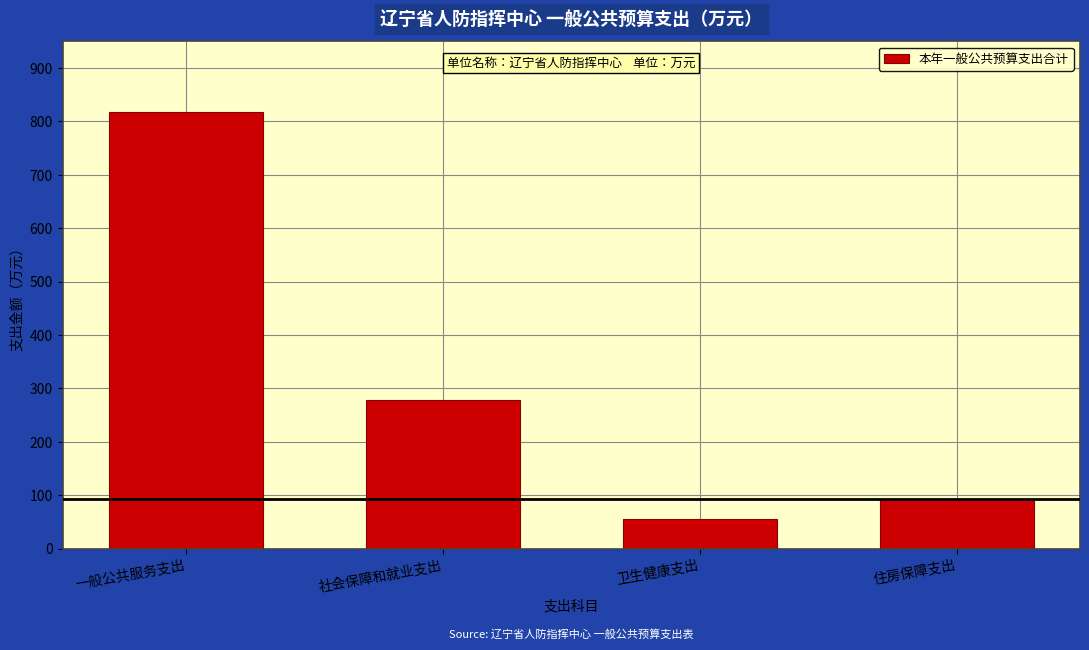

Reading left to right, what are all the values shown in this chart?

817.1	278.6	56.3	92.2